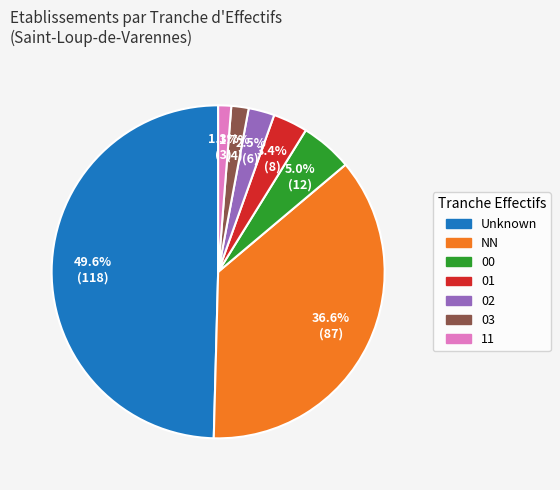

To the nearest percent, what is the average slice percentage?

14%